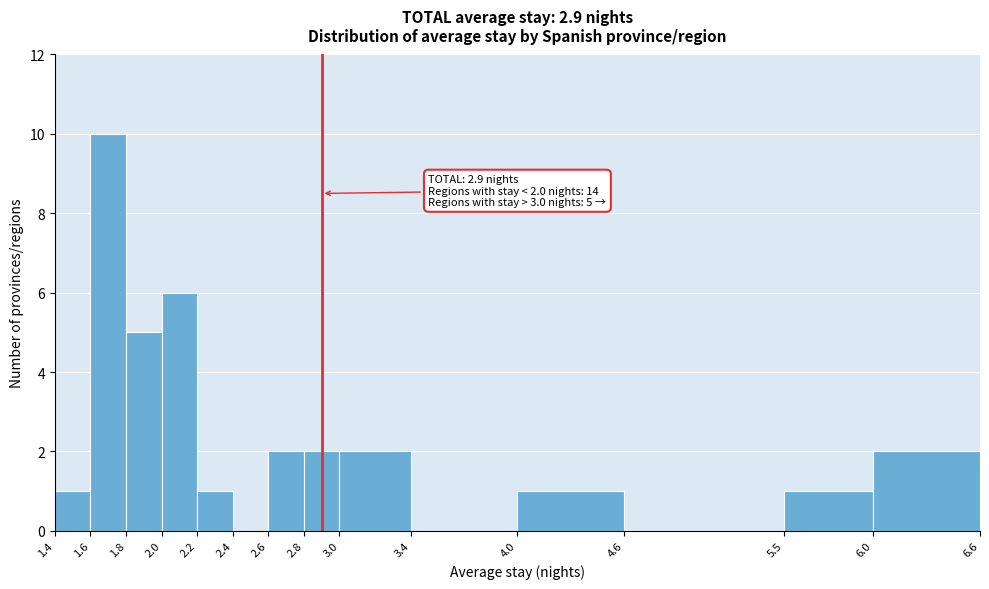

Over which range of the x-axis is the bar tallest?

1.6 to 1.8